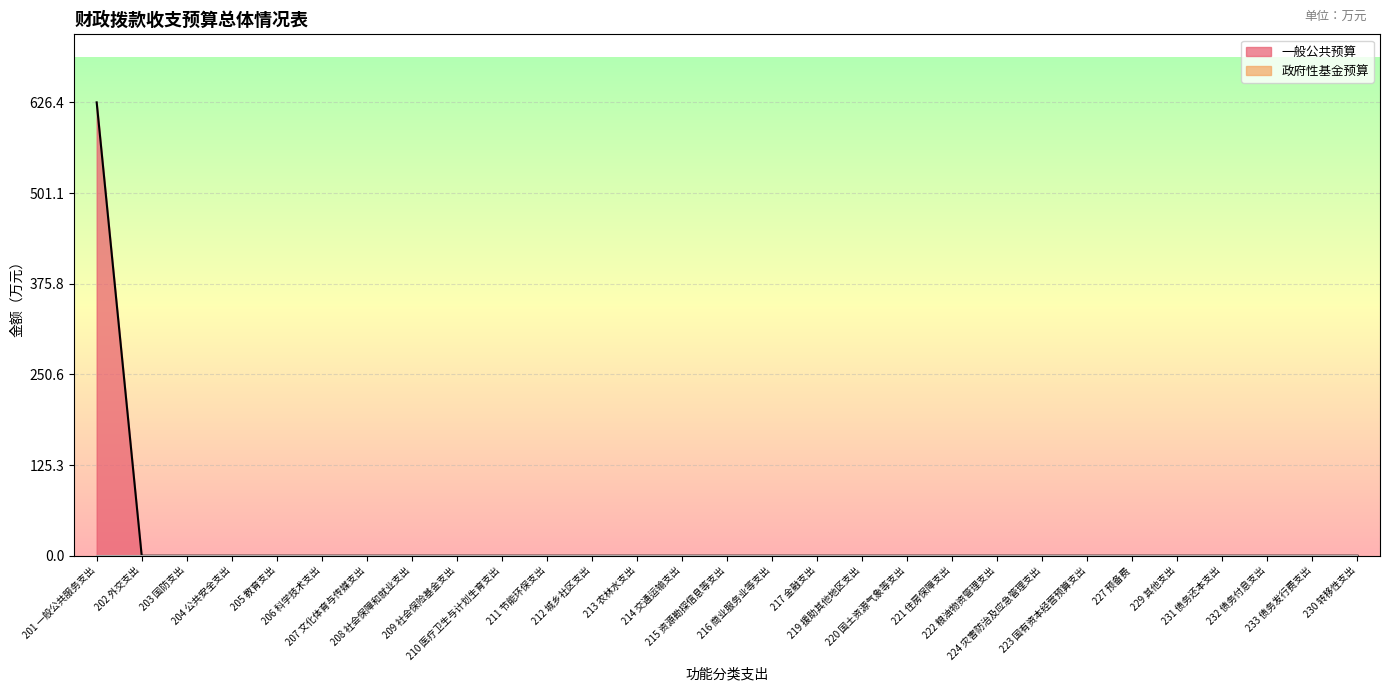

Reading left to right, transcribe all the data shown in this chart.

201 一般公共服务支出=626.4	202 外交支出=0.0	203 国防支出=0.0	204 公共安全支出=0.0	205 教育支出=0.0	206 科学技术支出=0.0	207 文化体育与传媒支出=0.0	208 社会保障和就业支出=0.0	209 社会保险基金支出=0.0	210 医疗卫生与计划生育支出=0.0	211 节能环保支出=0.0	212 城乡社区支出=0.0	213 农林水支出=0.0	214 交通运输支出=0.0	215 资源勘探信息等支出=0.0	216 商业服务业等支出=0.0	217 金融支出=0.0	219 援助其他地区支出=0.0	220 国土资源气象等支出=0.0	221 住房保障支出=0.0	222 粮油物资管理支出=0.0	224 灾害防治及应急管理支出=0.0	223 国有资本经营预算支出=0.0	227 预备费=0.0	229 其他支出=0.0	231 债务还本支出=0.0	232 债务付息支出=0.0	233 债务发行费支出=0.0	230 转移性支出=0.0